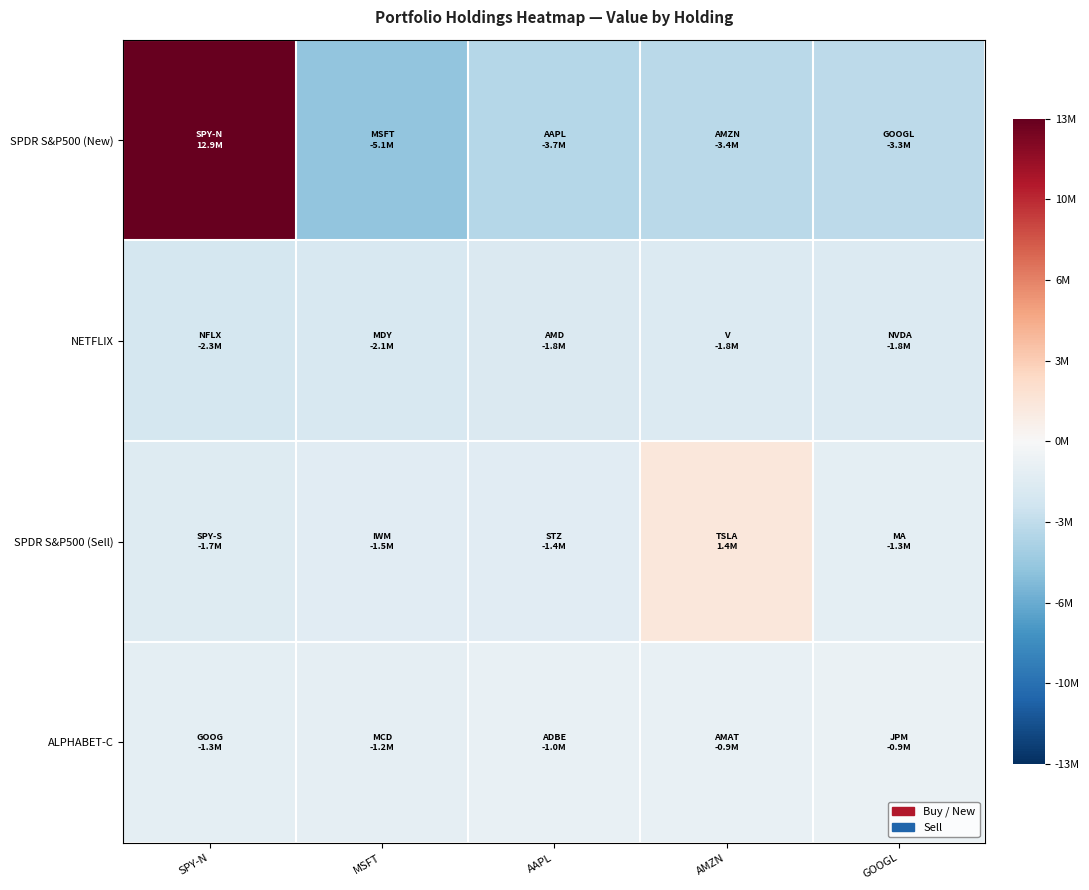

Reading right to left, list all the values displayed in this chart.

SPDR S&P500 (New): GOOGL=-3346705	AMZN=-3429773	AAPL=-3679631	MSFT=-5057128	SPY-N=12881767
NETFLIX: GOOGL=-1750752	AMZN=-1805884	AAPL=-1836674	MSFT=-2057202	SPY-N=-2271532
SPDR S&P500 (Sell): GOOGL=-1289642	AMZN=1410041	AAPL=-1426421	MSFT=-1496358	SPY-N=-1696077
ALPHABET-C: GOOGL=-888815	AMZN=-914931	AAPL=-958486	MSFT=-1168117	SPY-N=-1282755